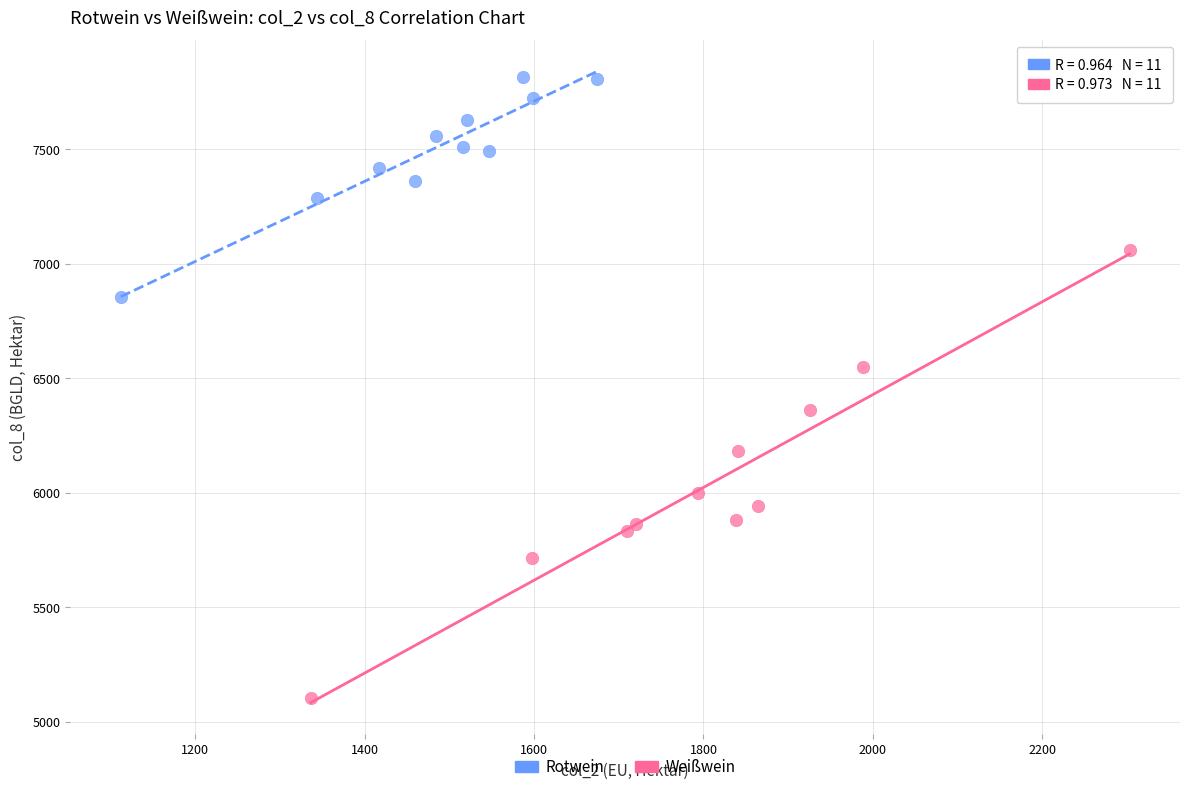

Which series reaches the maximum Y coordinate?

Rotwein